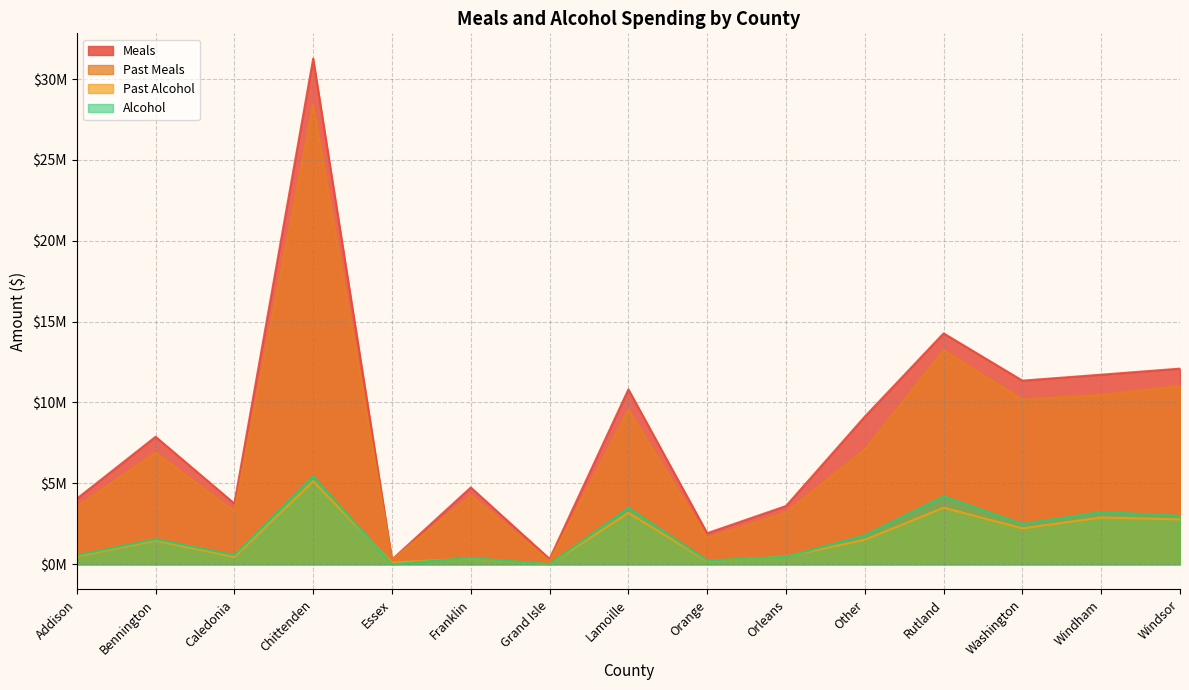

What is the difference between the second highest and minimum values in the Past Alcohol series?

3494713.5